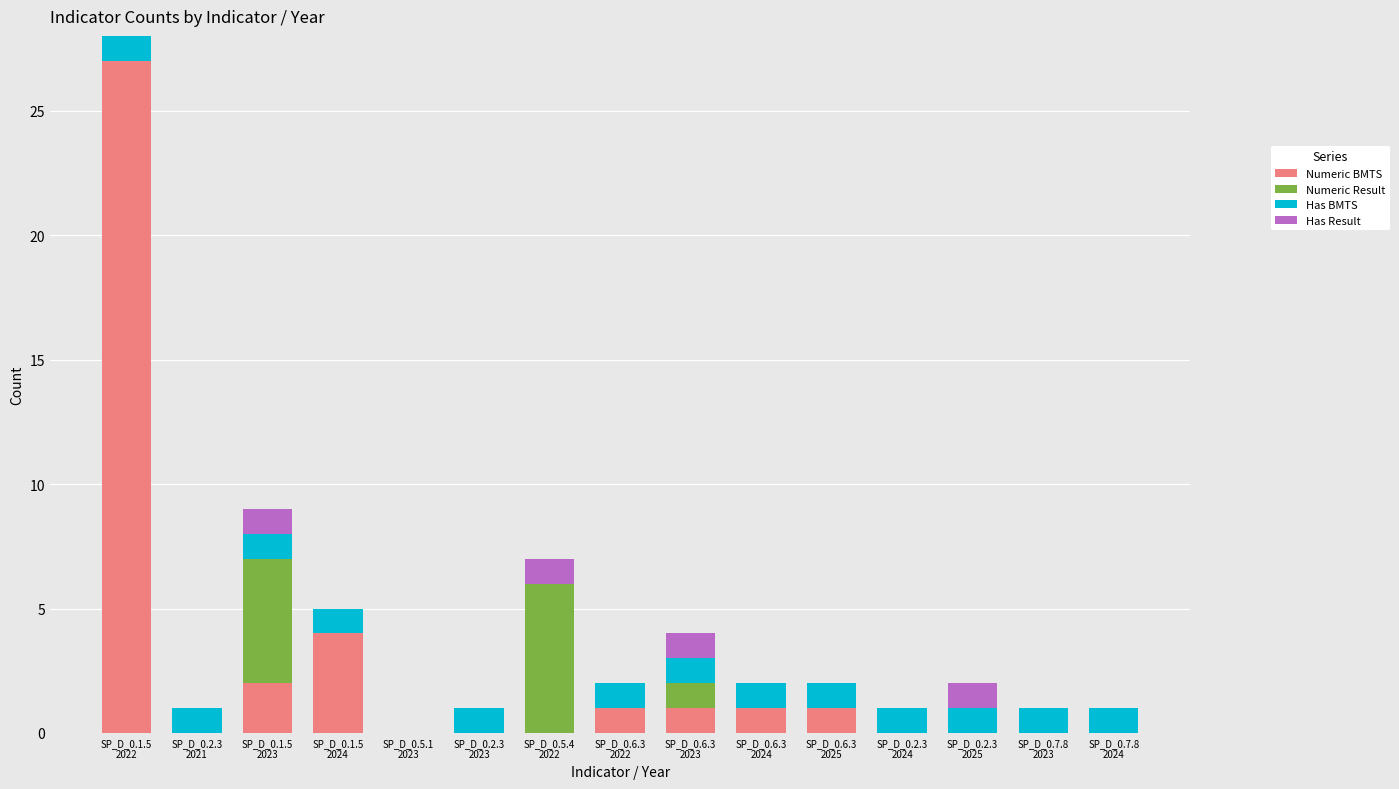

What is the highest value of the Numeric BMTS series?

27